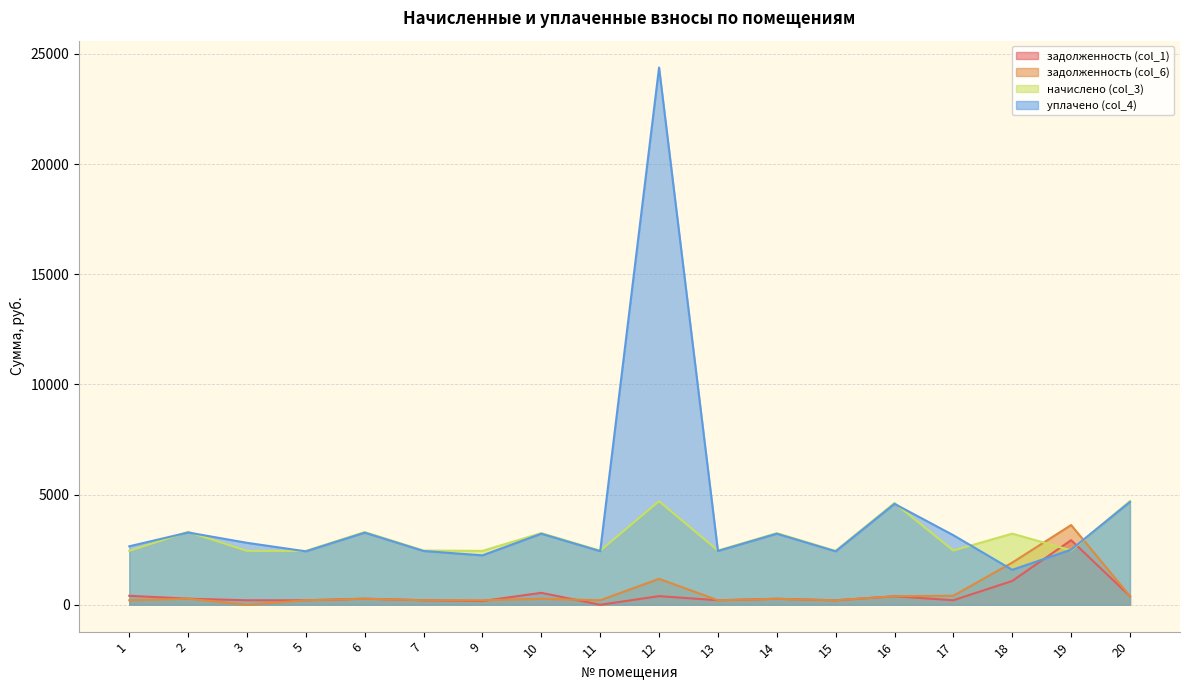

True or false: задолженность (col_6) and начислено (col_3) intersect in this chart.

True